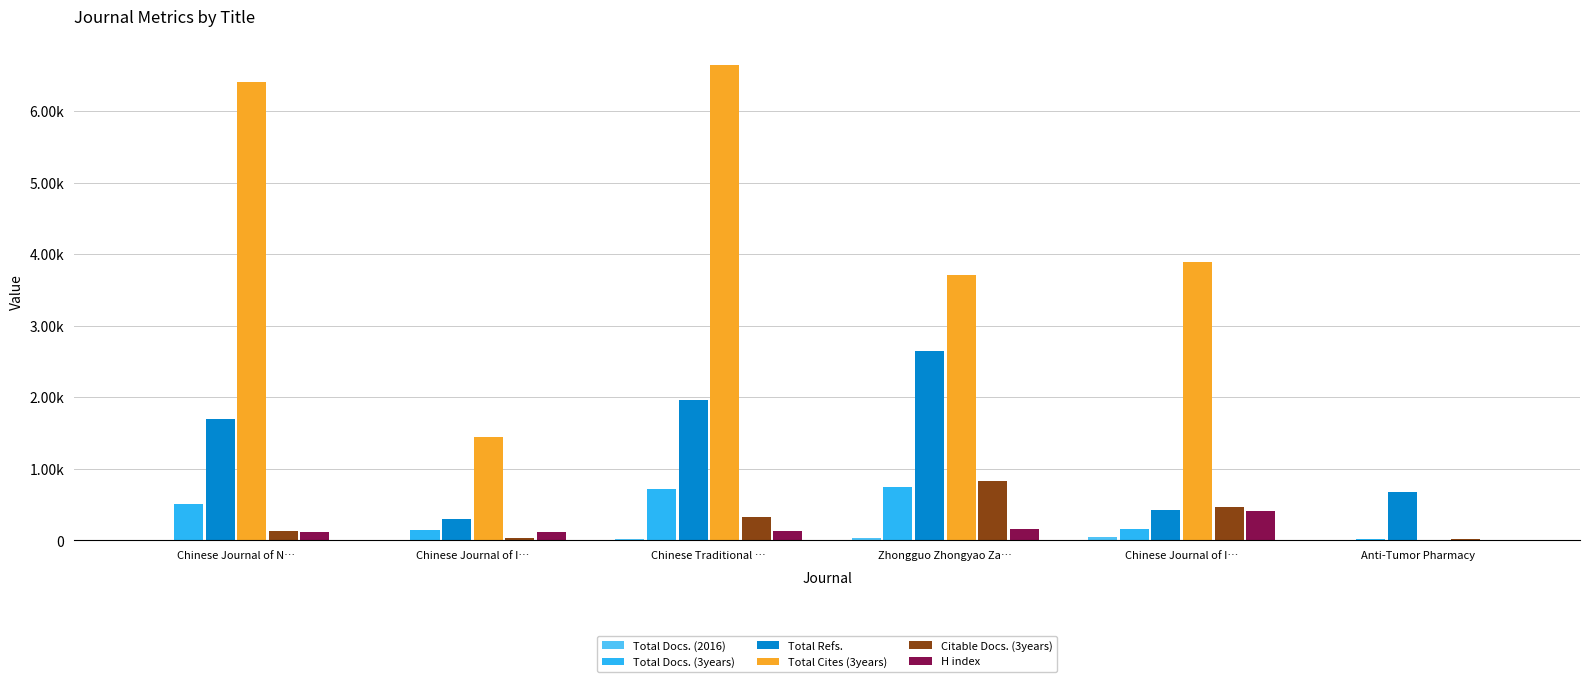

Which series has the largest range (max minus min)?

Total Cites (3years)